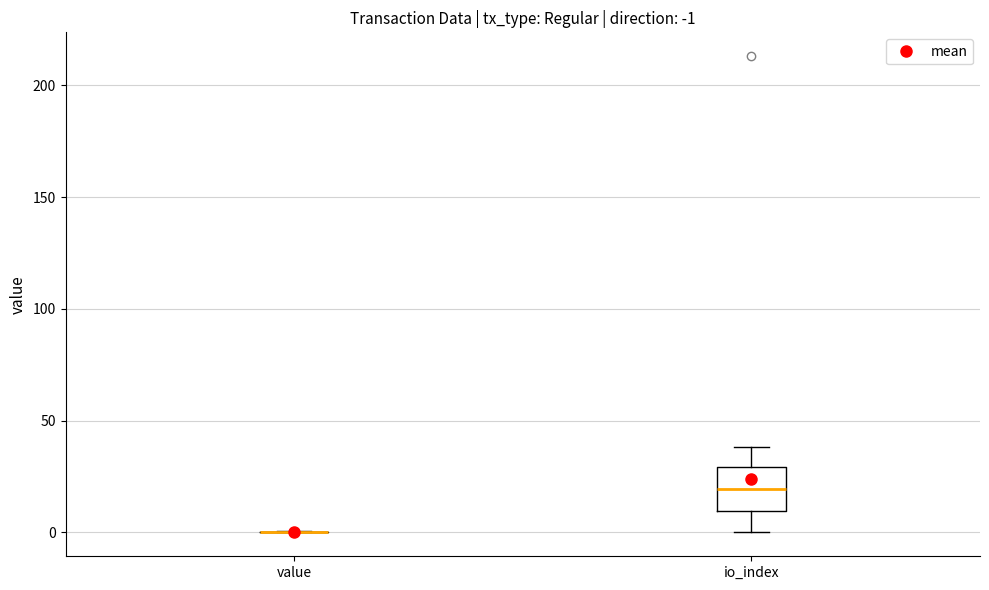

Which box is the tallest, from its lower edge to its upper edge?

io_index